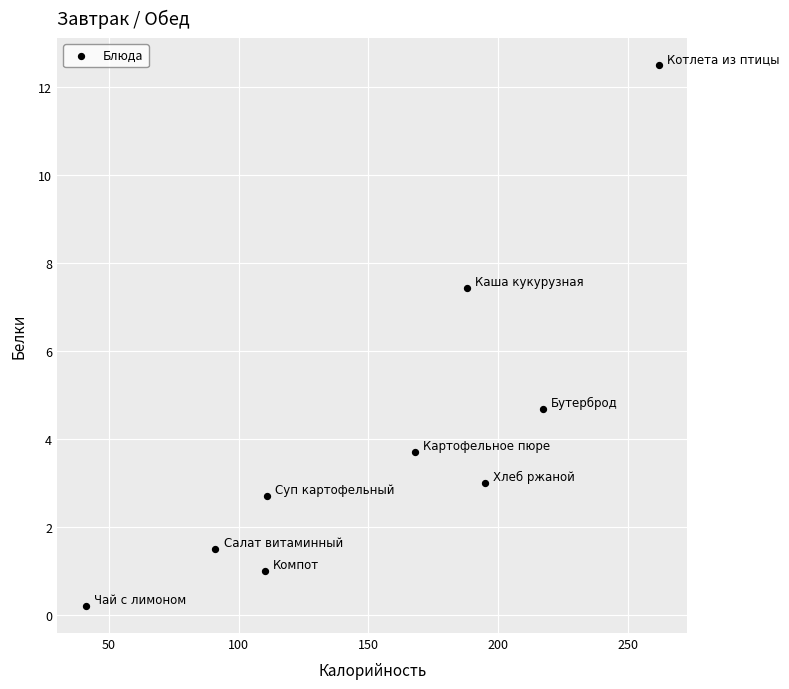

What is the range of X values (max minus min)?

221.0